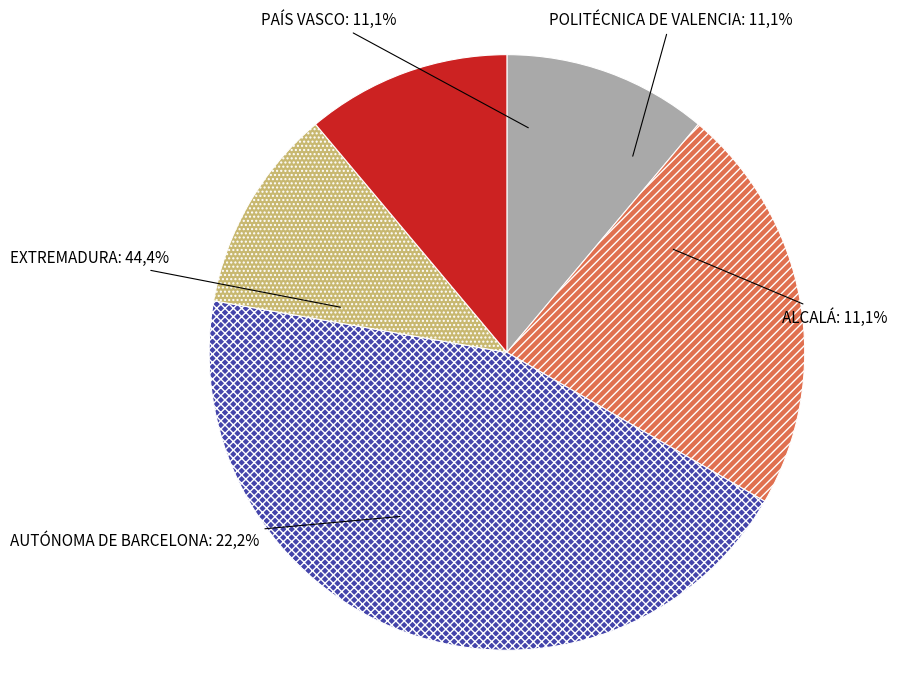

Do PAÍS VASCO and EXTREMADURA together represent more than half of the pie?

Yes